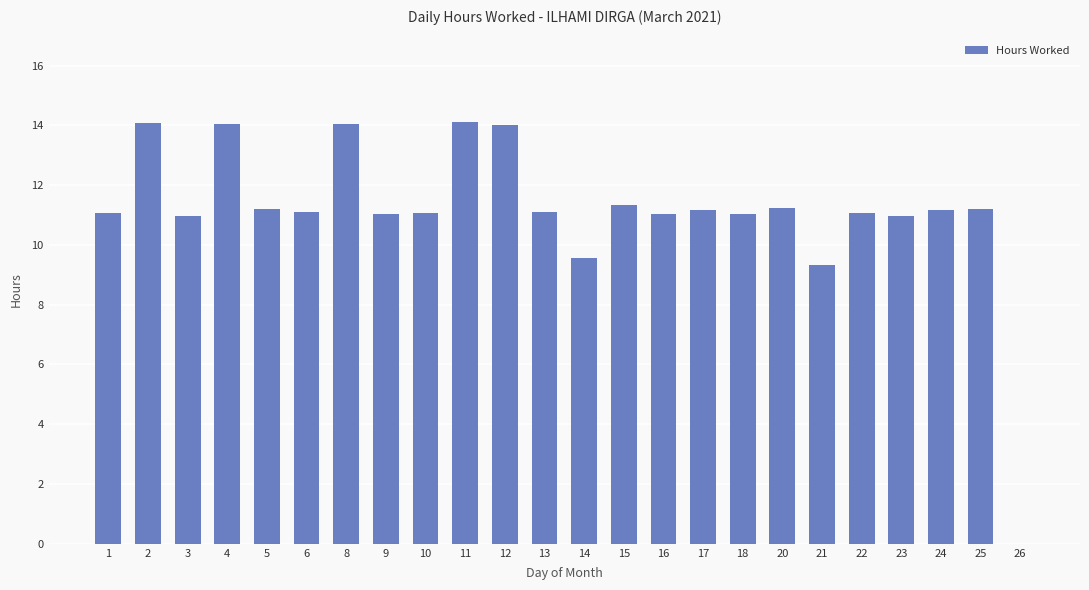

What is the greatest value displayed?

14.1